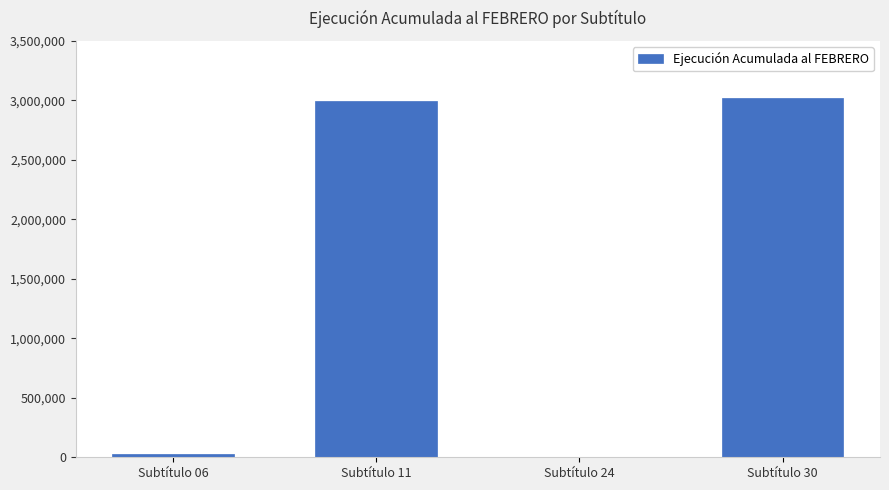

What is the maximum value shown in the chart?

3023526